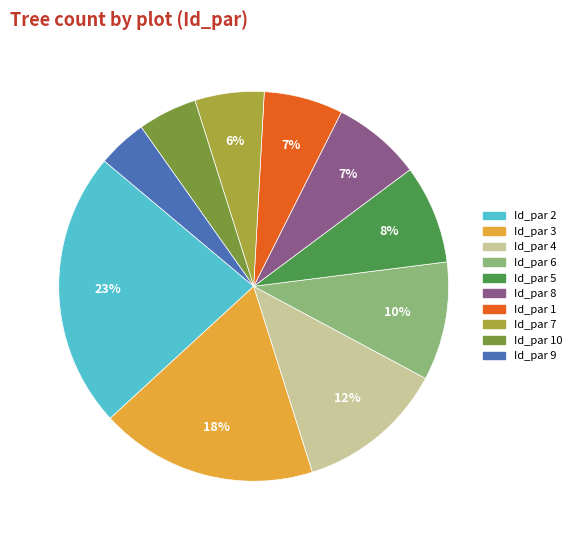

Does any single category account for the majority?

No